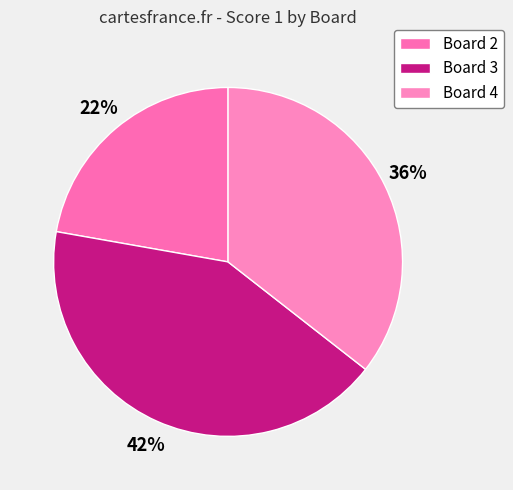

Does any single category account for the majority?

No